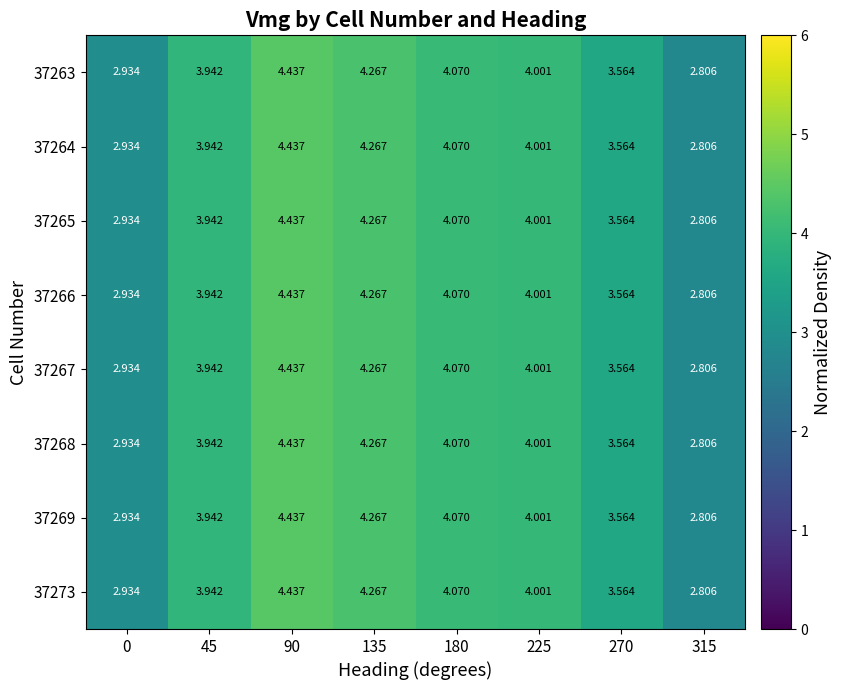

Is the value of 37264 at 225 greater than the value of 37269 at 45?

Yes